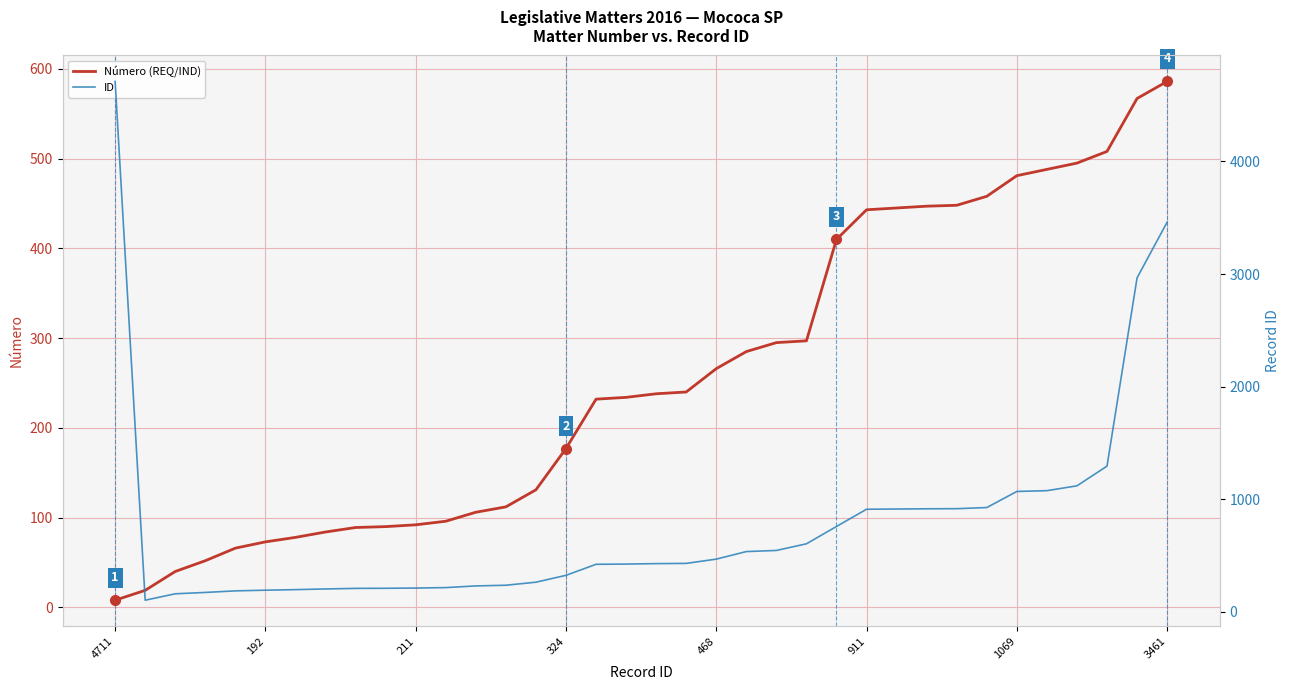

What position from the left is 32?

33